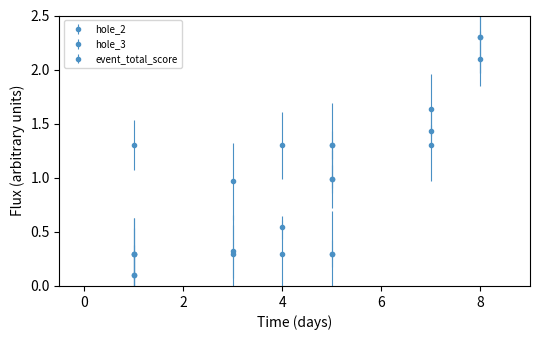

The hole_3 series shows 1.9 at 5. True or false?

False